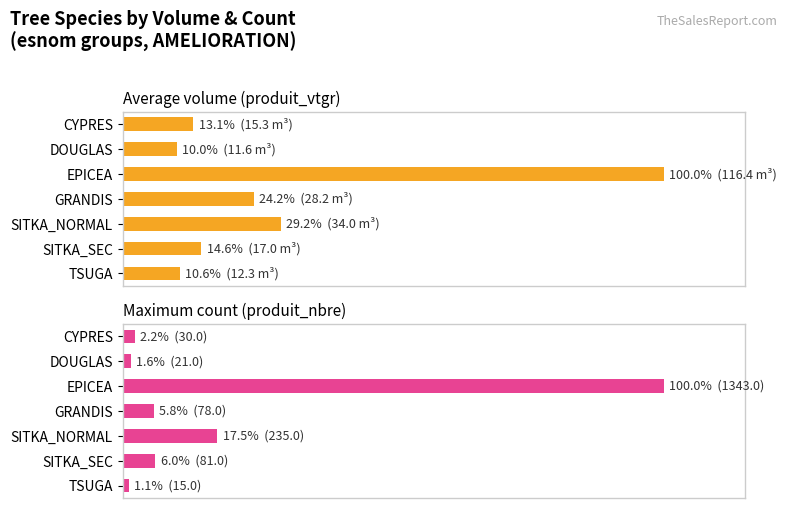

Count the number of categories in the chart.

7